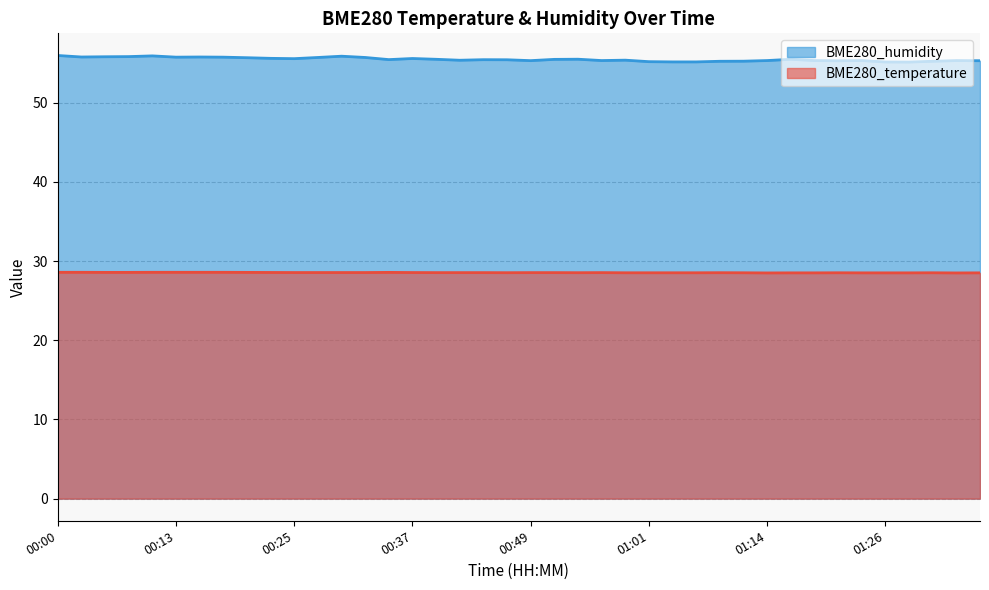

What is the total value across all series at 01:36?

83.8